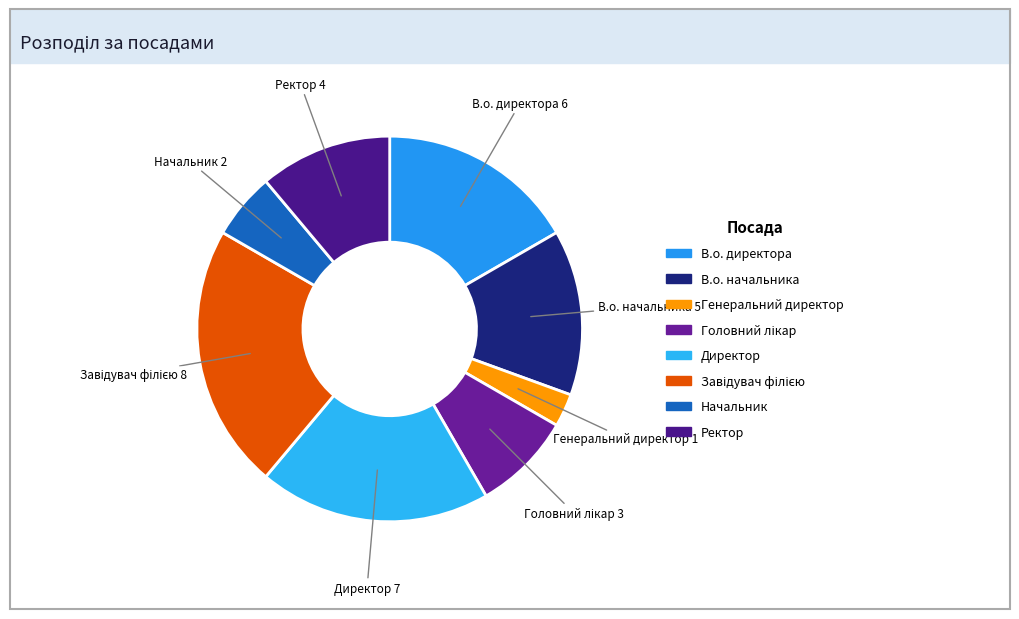

Is there any slice that represents more than half of the pie?

No